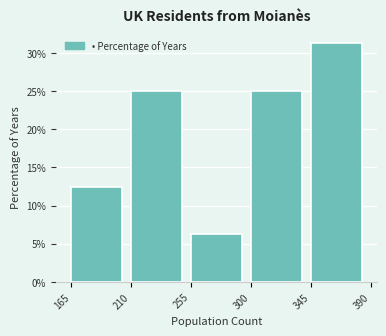

Reading left to right, transcribe this chart: for each bar, give the range it covers on the x-axis and its height. The values are not printed on the chart, so give them approximately, as read against the axis.

165 to 210: 12.5
210 to 255: 25.0
255 to 300: 6.5
300 to 345: 25.0
345 to 390: 31.5